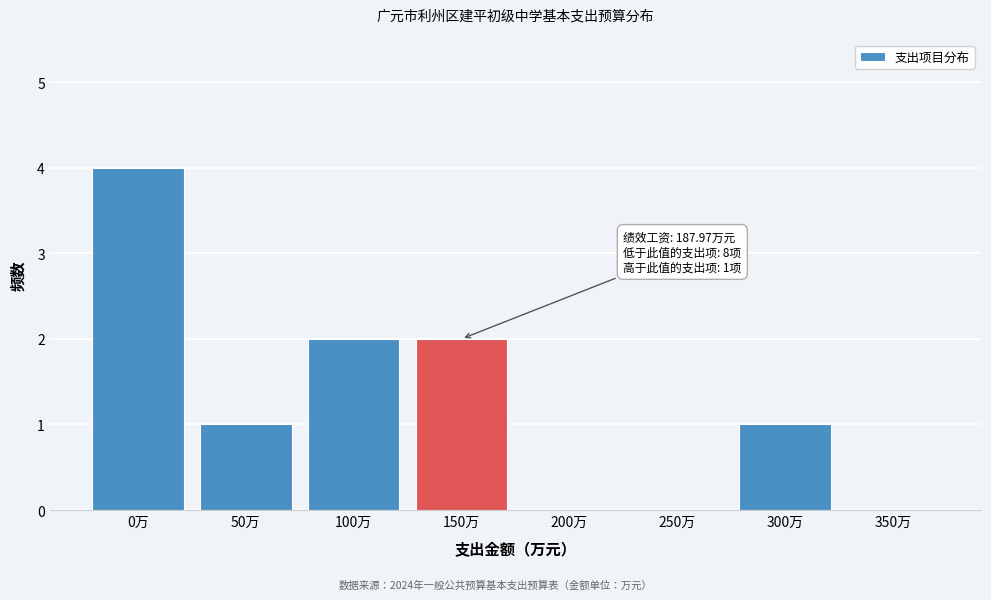

Reading left to right, list all the values displayed in this chart.

0万=4	50万=1	100万=2	150万=2	200万=0	250万=0	300万=1	350万=0